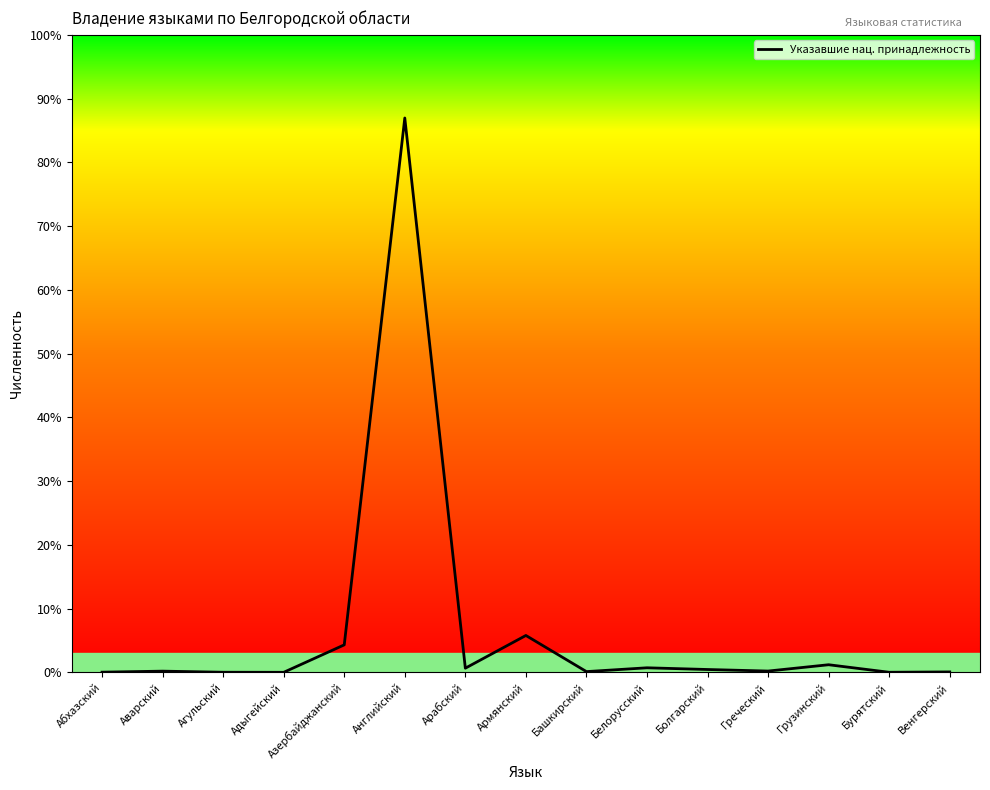

Does the chart have visible grid lines?

No